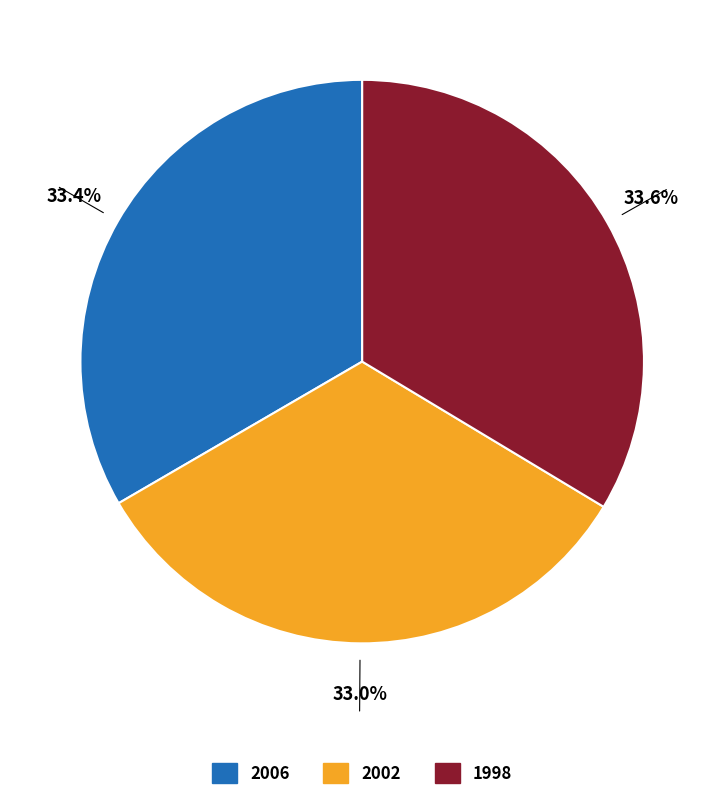

Which has a higher value, 1998 or 2002?

1998